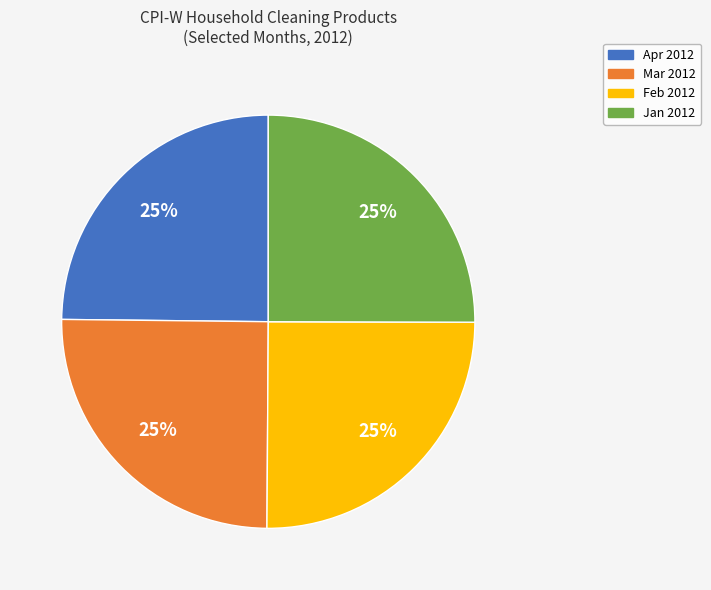

To the nearest percent, what portion does Mar 2012 represent?

25%